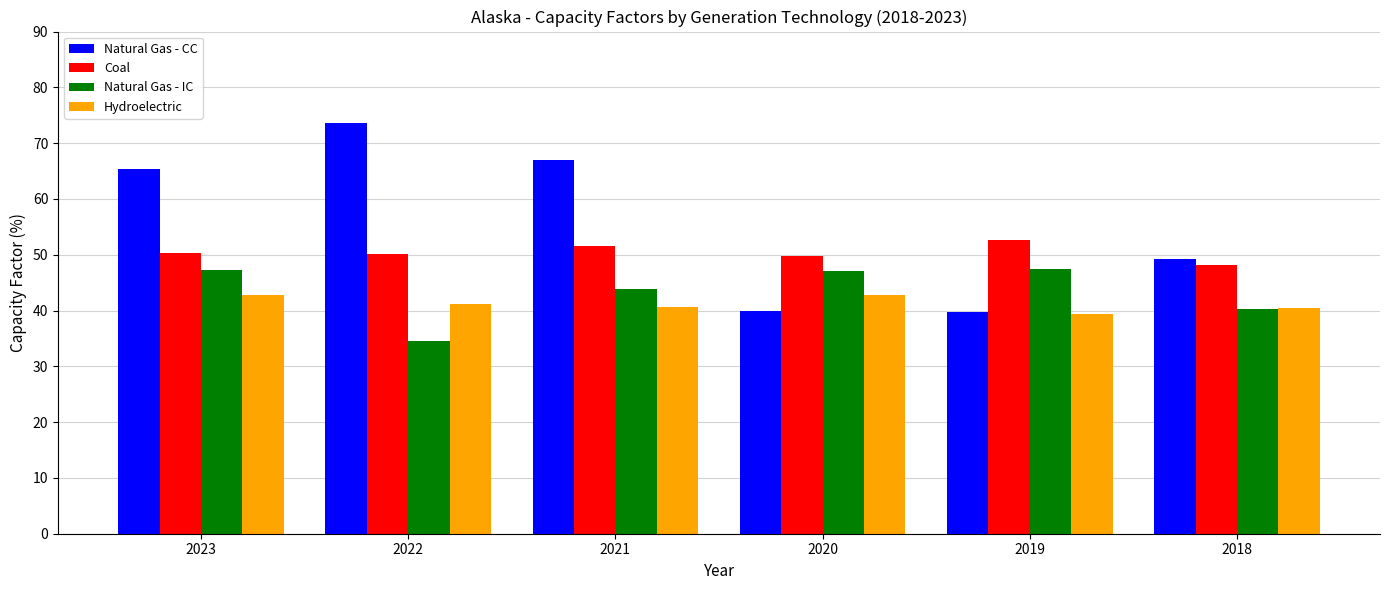

Count the Hydroelectric values in the range 40 to 42.

3